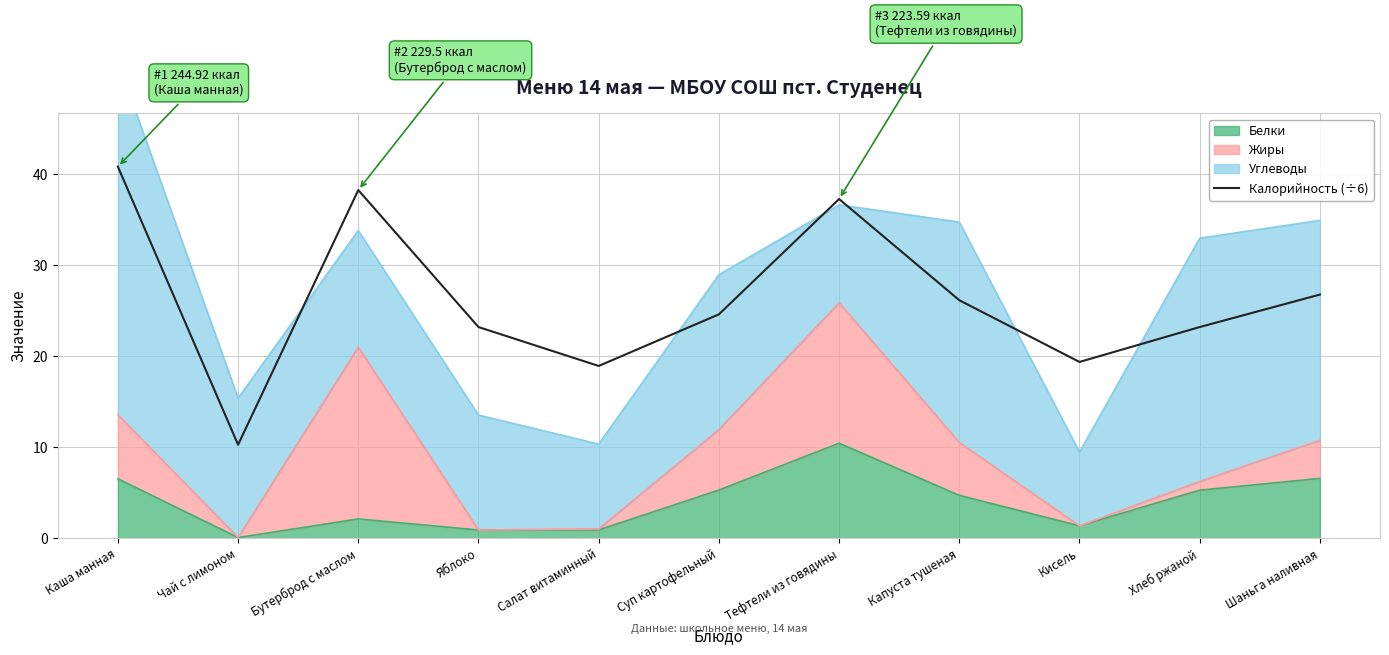

What is the difference between the maximum and minimum values?

30.6